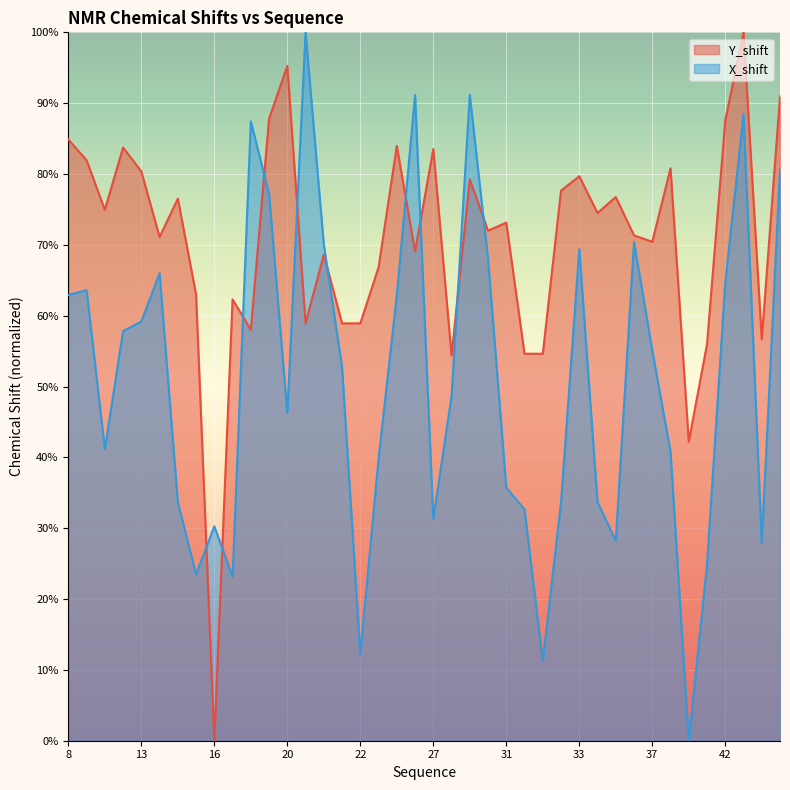

At which category does Y_shift reach its first local valley?

11